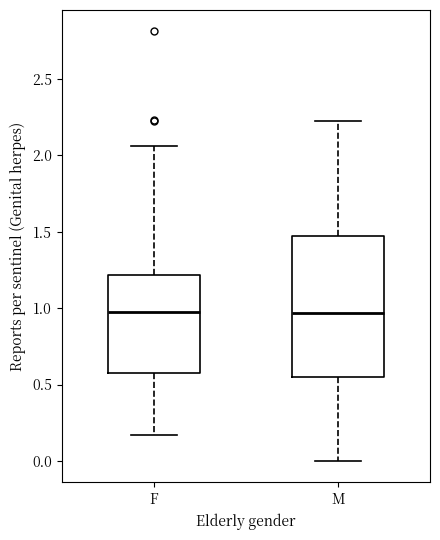

Which box is the tallest, from its lower edge to its upper edge?

M